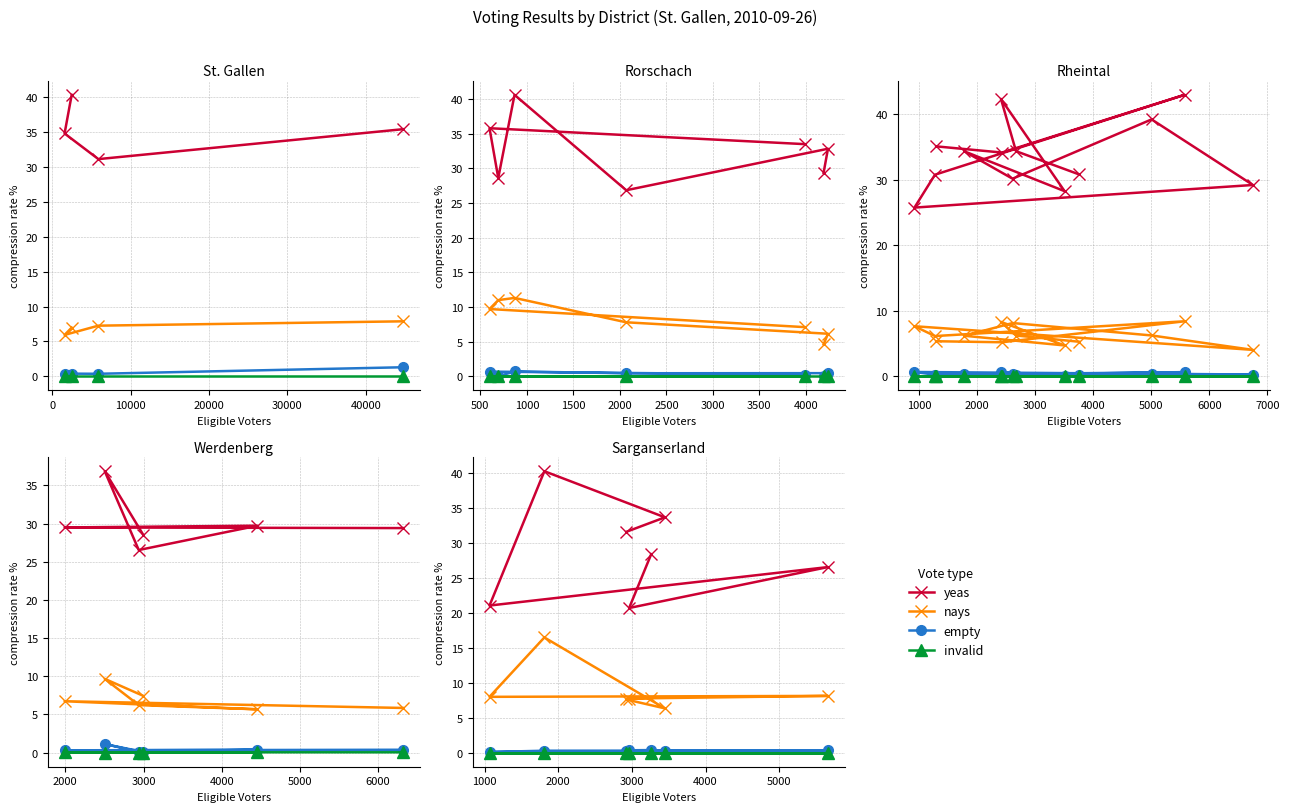

True or false: invalid and empty cross at least once.

False